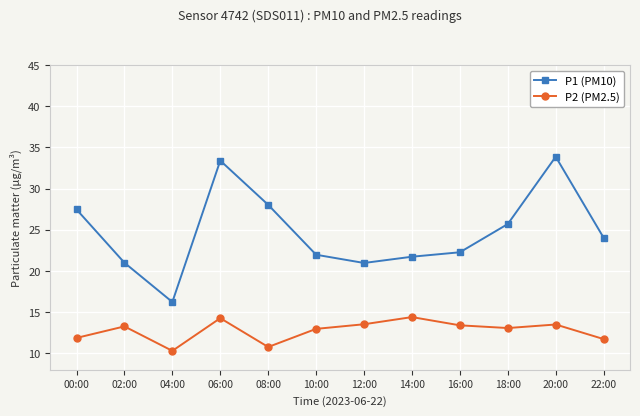

Which series has the largest range (max minus min)?

P1 (PM10)